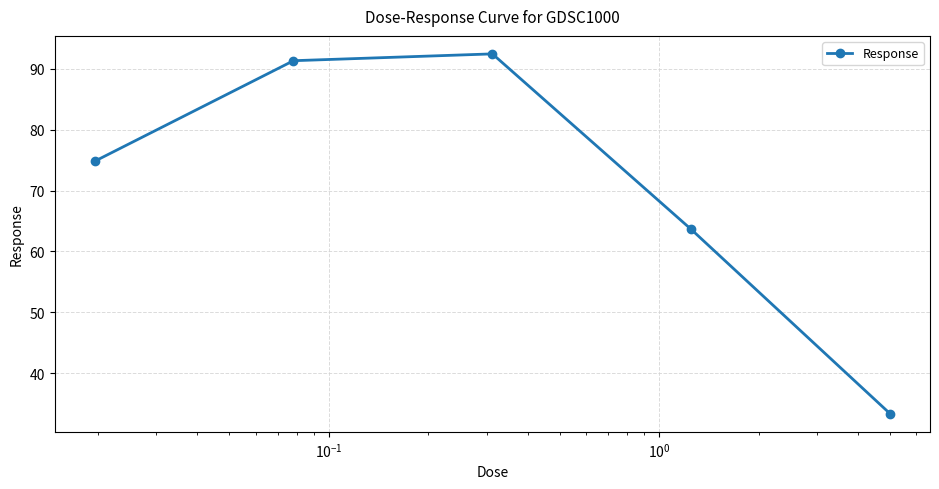

True or false: the data has more than 2 interior local peaks.

False